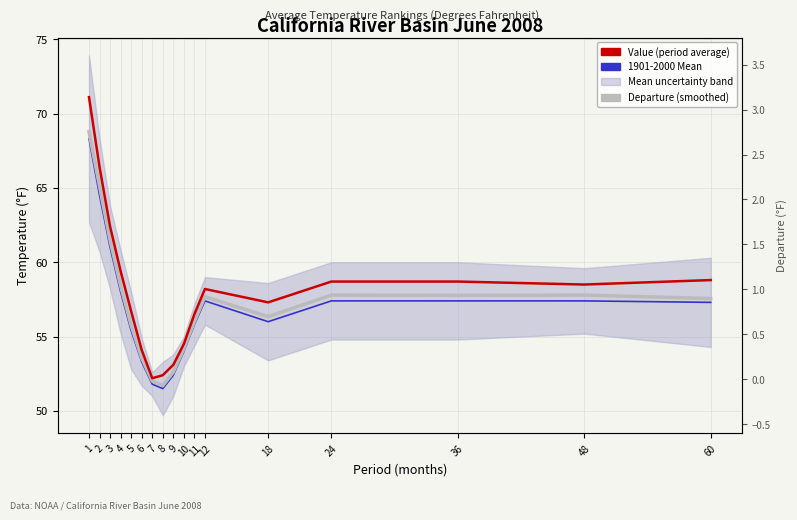

Does the chart have visible grid lines?

Yes